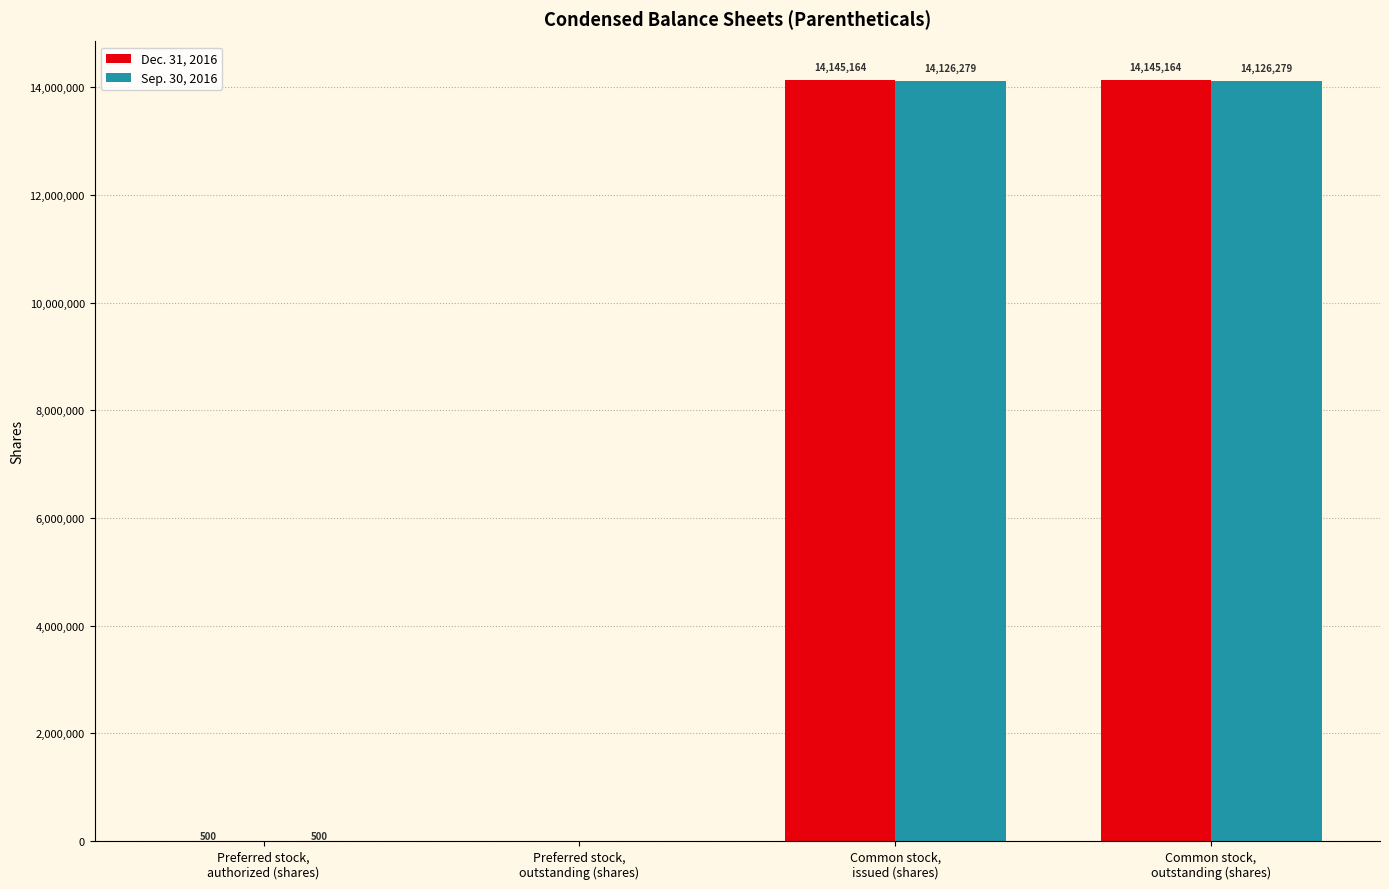

Are the bars horizontal?

No